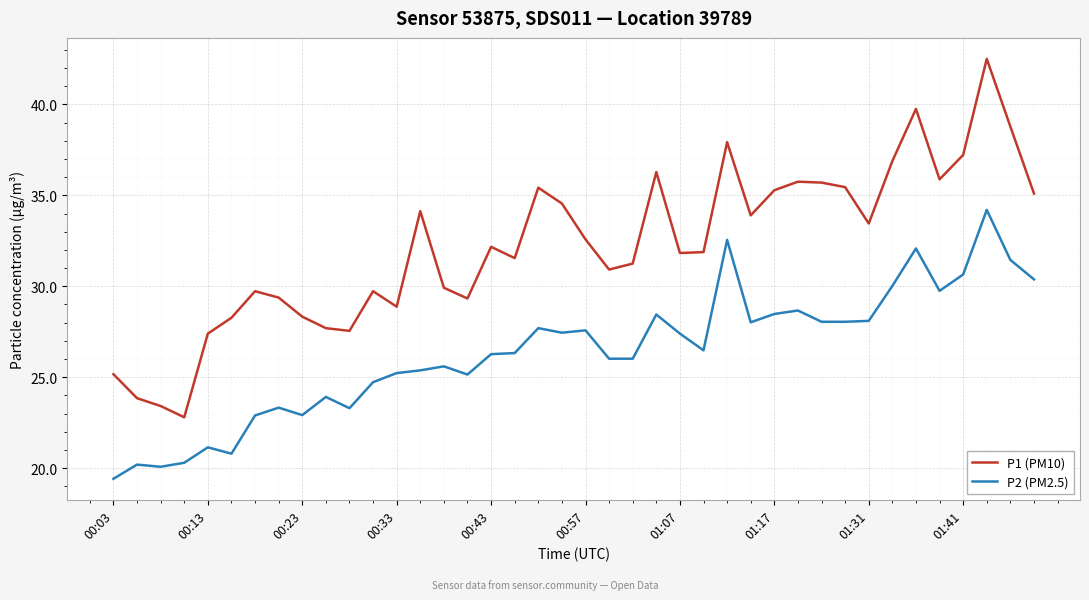

What is the difference between the second highest and minimum values in the P2 (PM2.5) series?

13.1